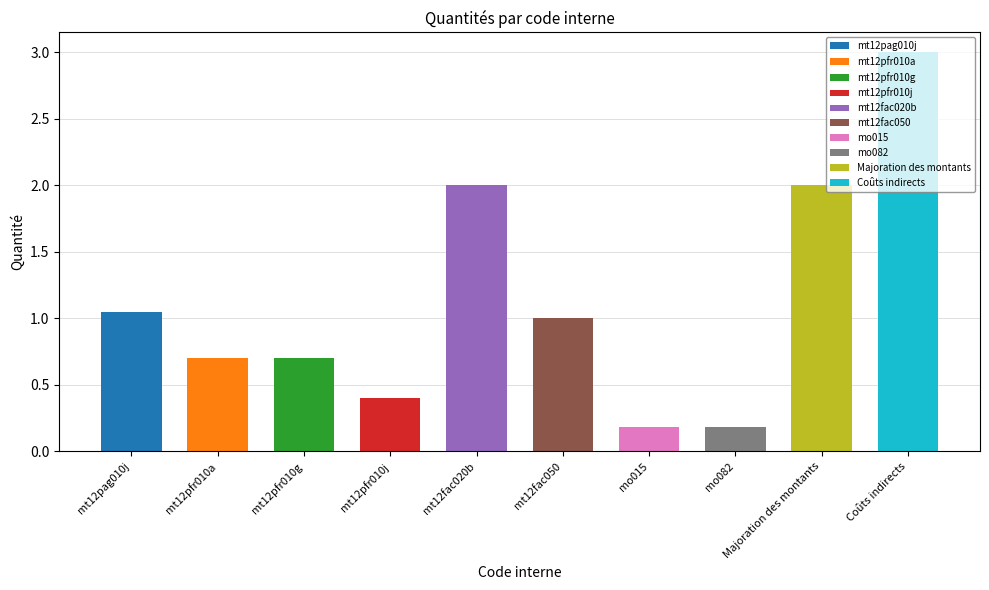

Reading right to left, transcribe all the data shown in this chart.

Coûts indirects=3.0	Majoration des montants=2.0	mo082=0.2	mo015=0.2	mt12fac050=1.0	mt12fac020b=2.0	mt12pfr010j=0.4	mt12pfr010g=0.7	mt12pfr010a=0.7	mt12pag010j=1.1